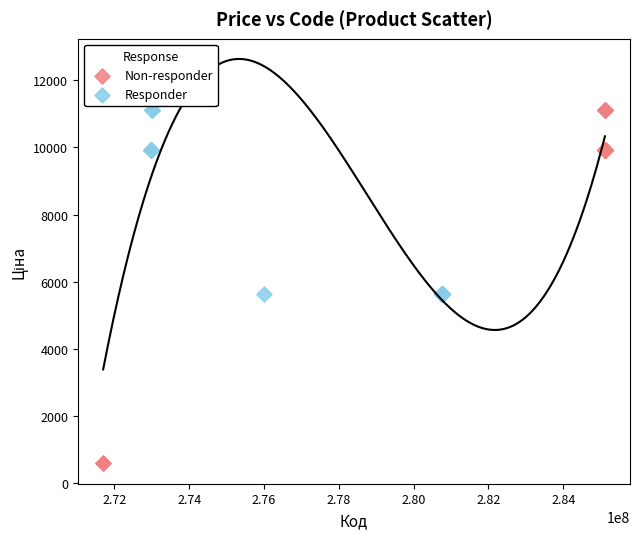

Which series has the widest spread of Y values?

Non-responder